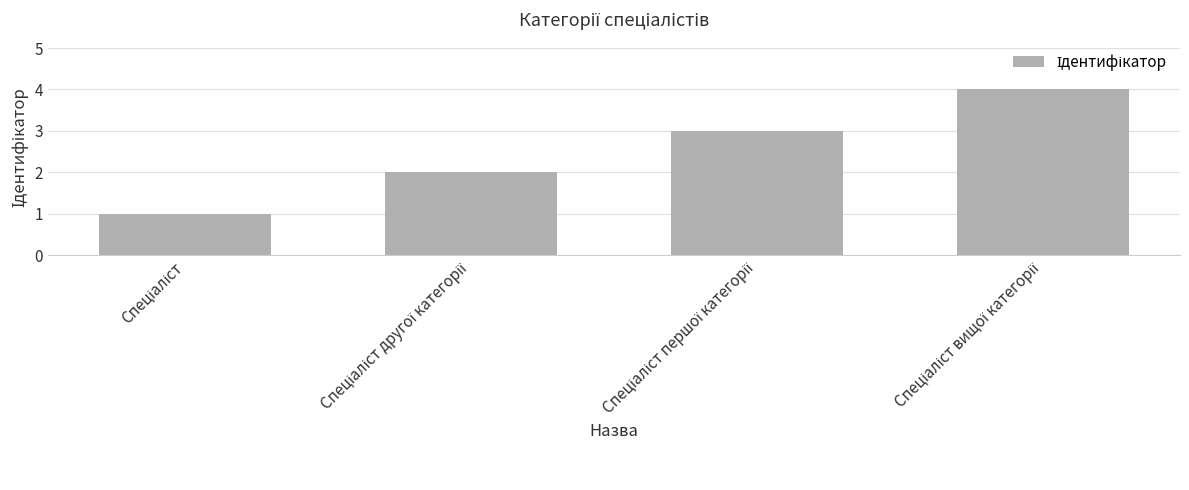

How many series are shown in this chart?

1